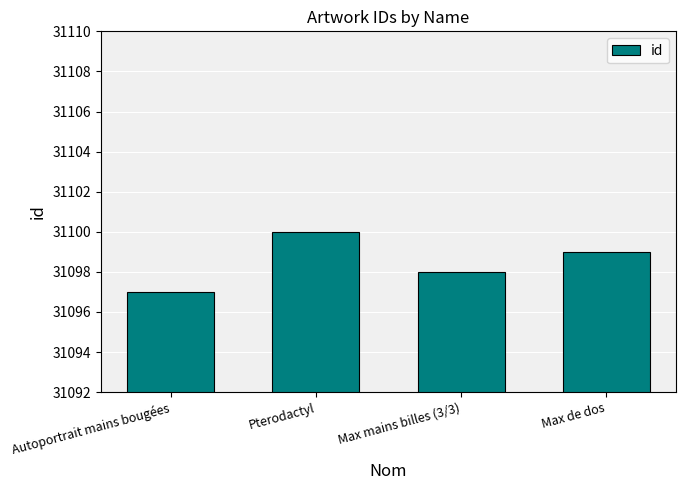

What is the sum of the values at Autoportrait mains bougées and Pterodactyl?

62197